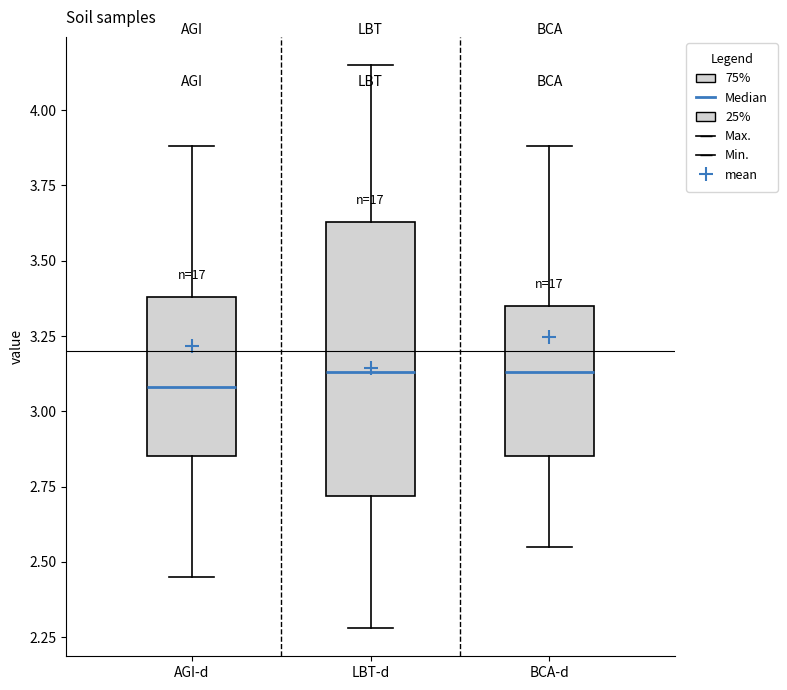

Where does the median line of the box for LBT-d sit on the y-axis? The values are not printed on the chart, so give them approximately, as read against the axis.

3.15